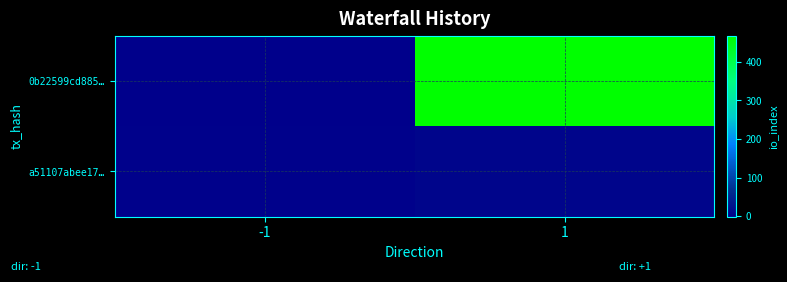

Which label corresponds to the largest value in the chart?

1